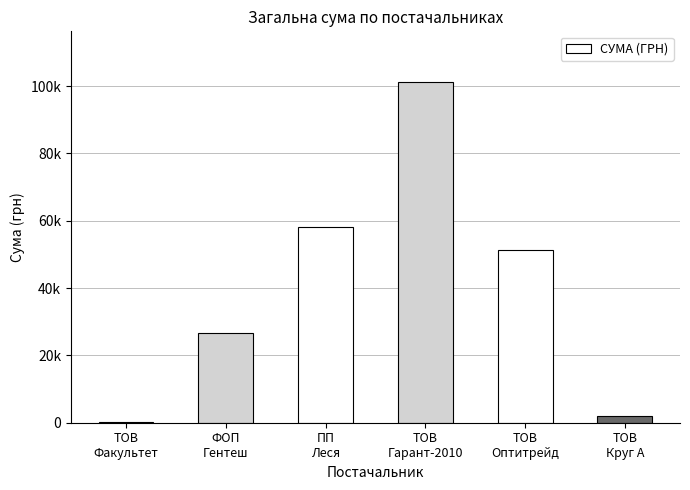

Reading left to right, list all the values displayed in this chart.

165.0	26724.0	58056.8	101131.7	51204.7	2058.2